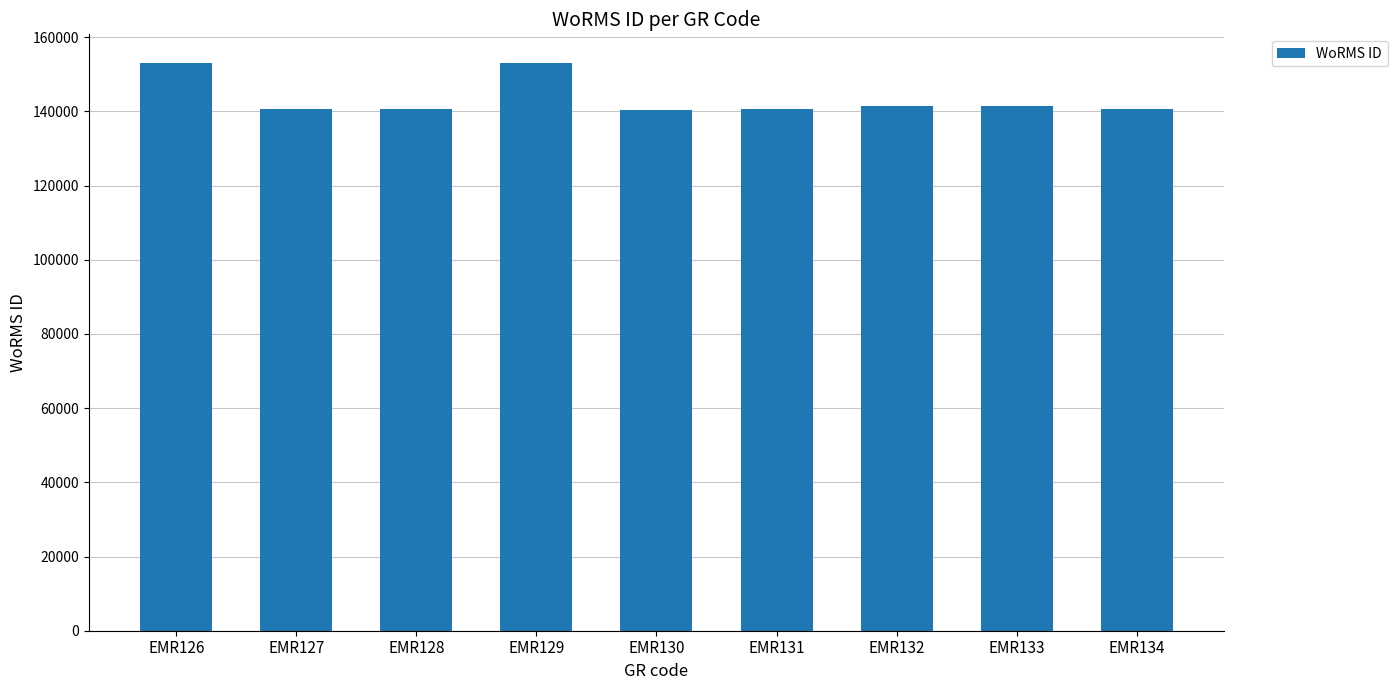

What is the change in value from EMR130 to EMR134?

+354